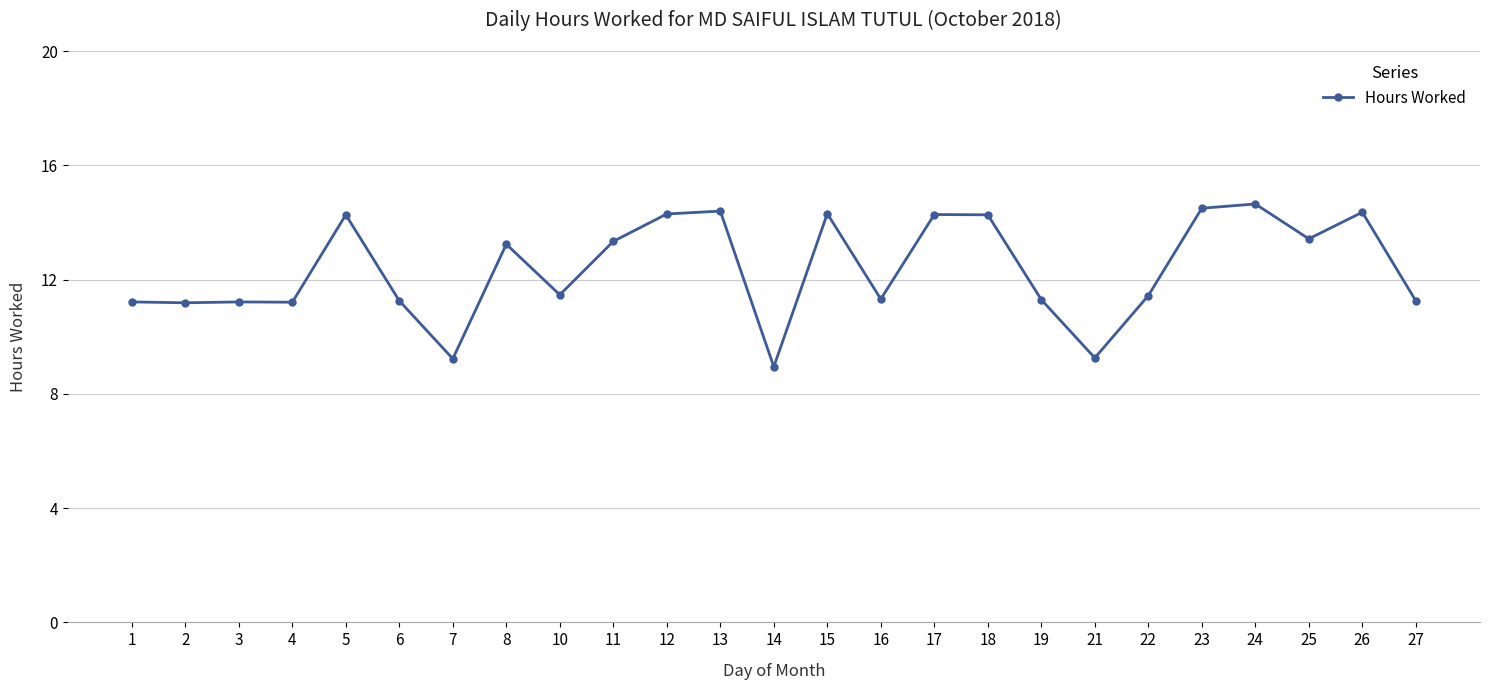

How many values exceed 11?

22